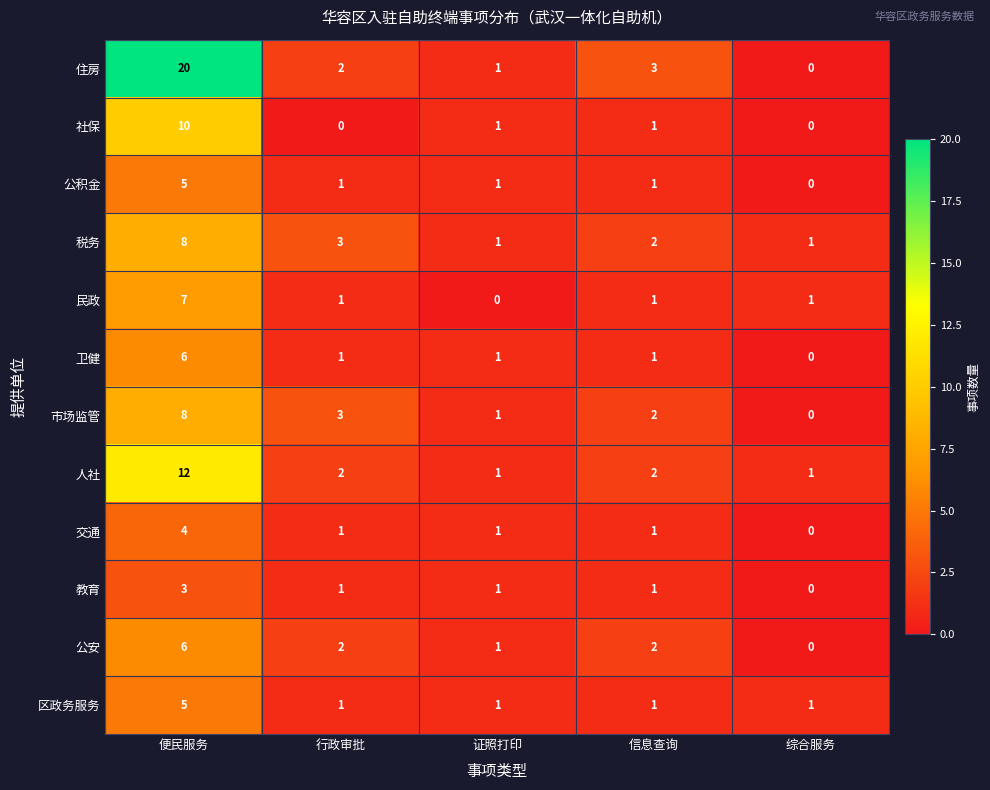

What is the difference between the maximum and second lowest values in the 公积金 series?

4